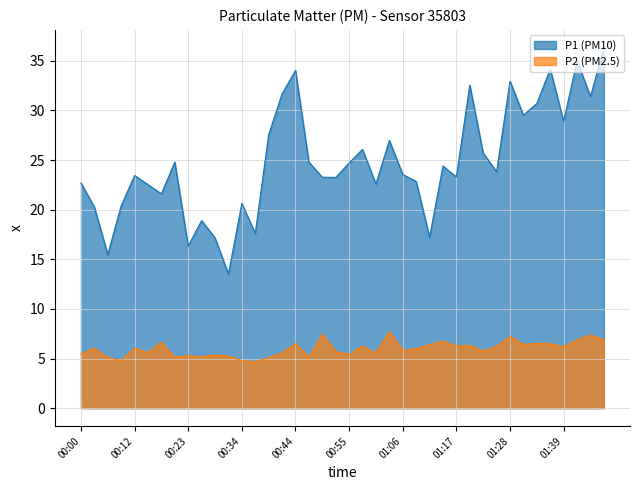

The value of P2 at 01:23 is 5.8. True or false?

True